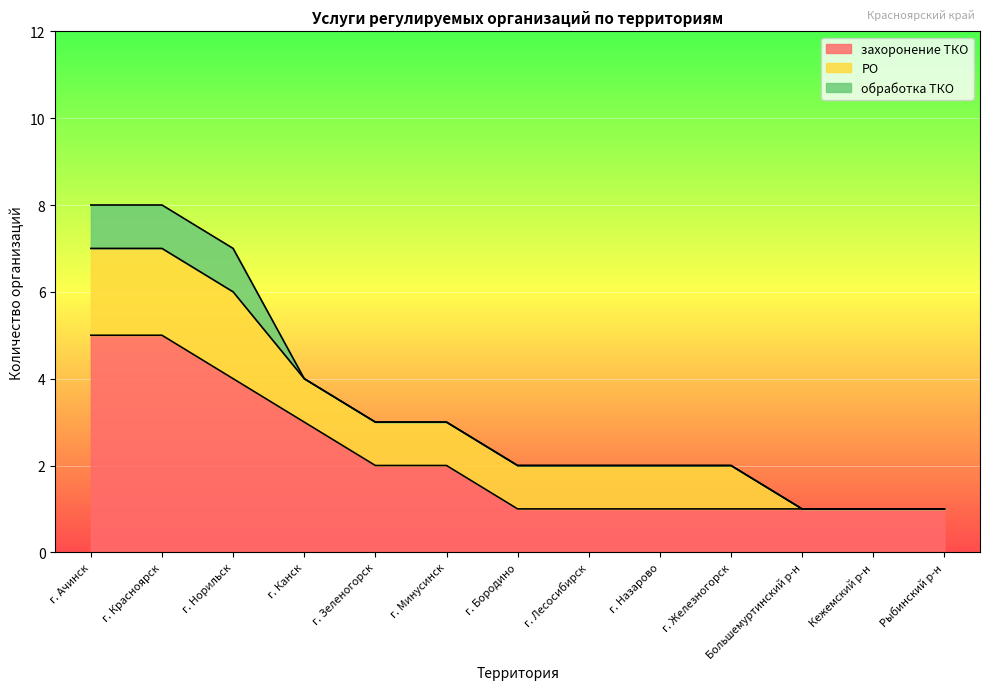

True or false: РО has more than 2 interior local peaks.

False